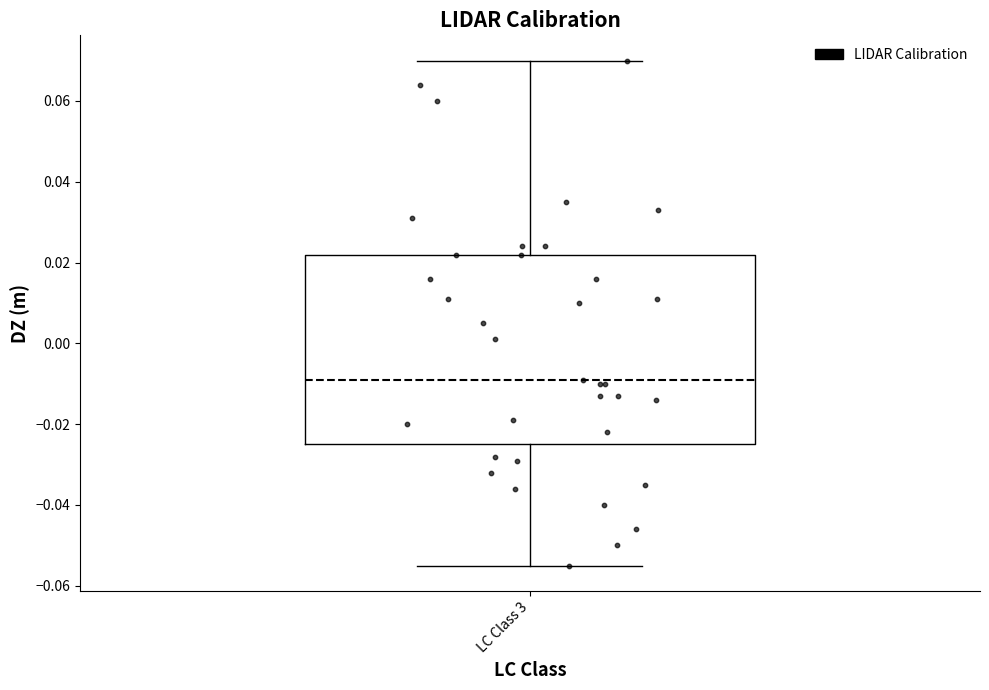

Transcribe this box plot: give where the median line is, the range the box spans, and where the two whiskers end, as read against the y-axis. The values are not printed on the chart, so give them approximately, as read against the axis.

median -0.008, box -0.024 to 0.022, whiskers -0.054 to 0.070